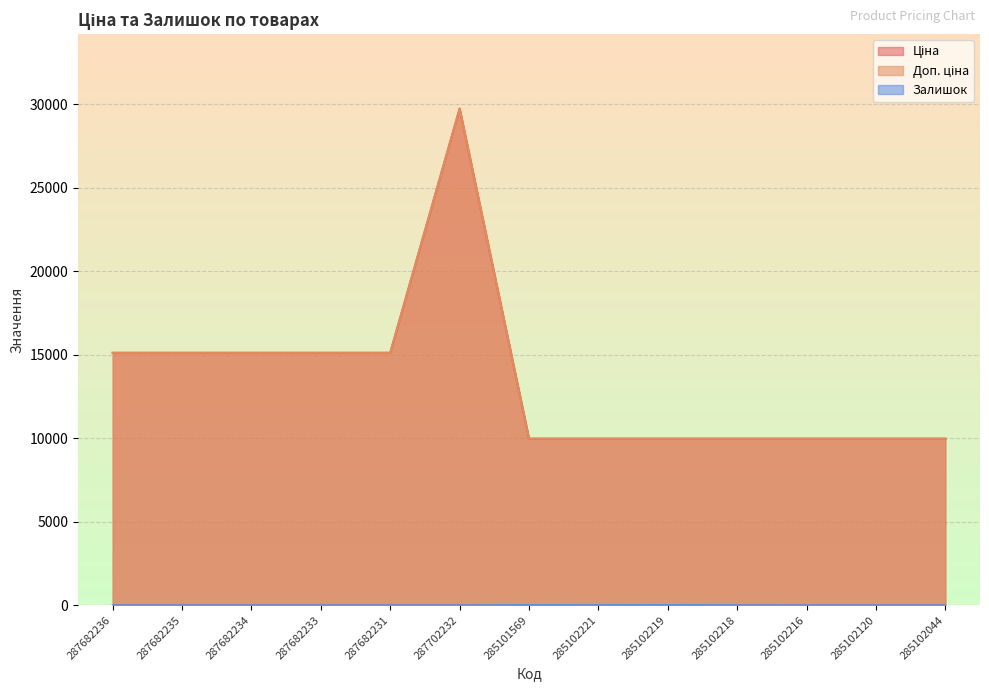

What are all the series names shown in the legend?

Ціна, Доп. ціна, Залишок